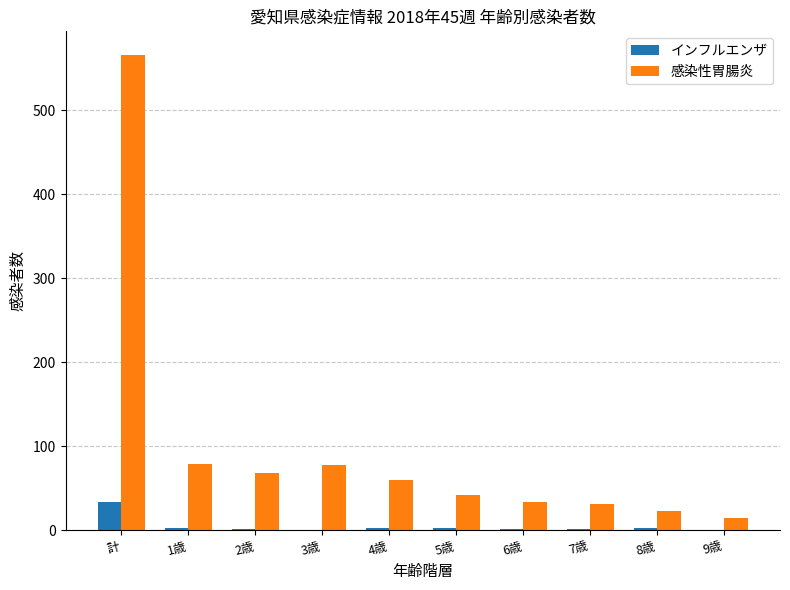

What is the greatest value displayed?

566